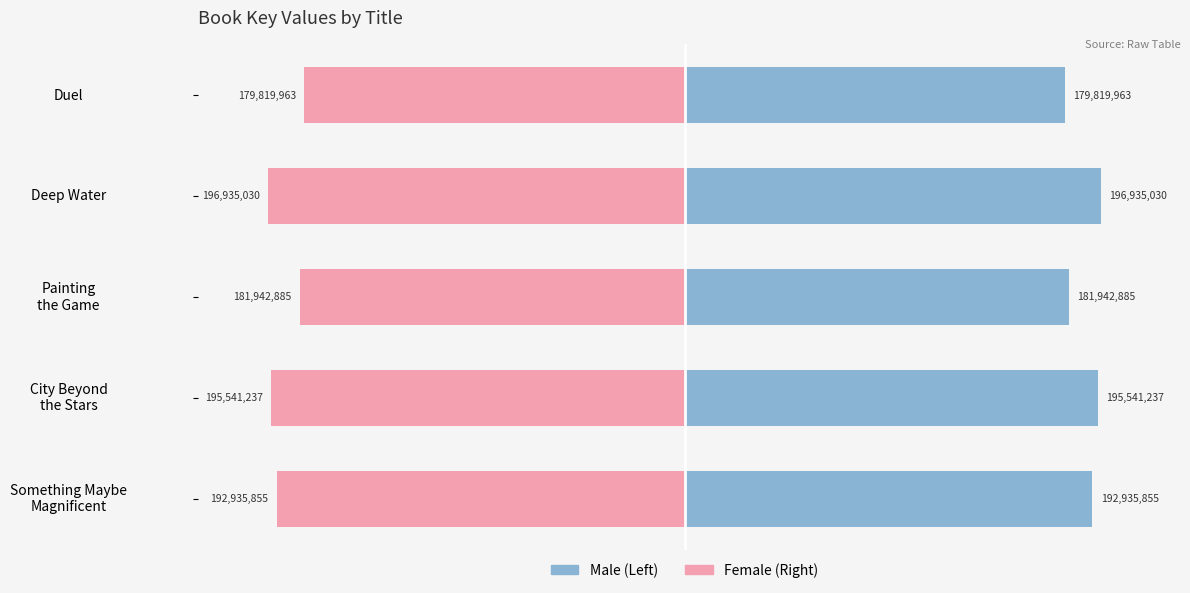

At how many categories does at least one series exceed 147110981?

5